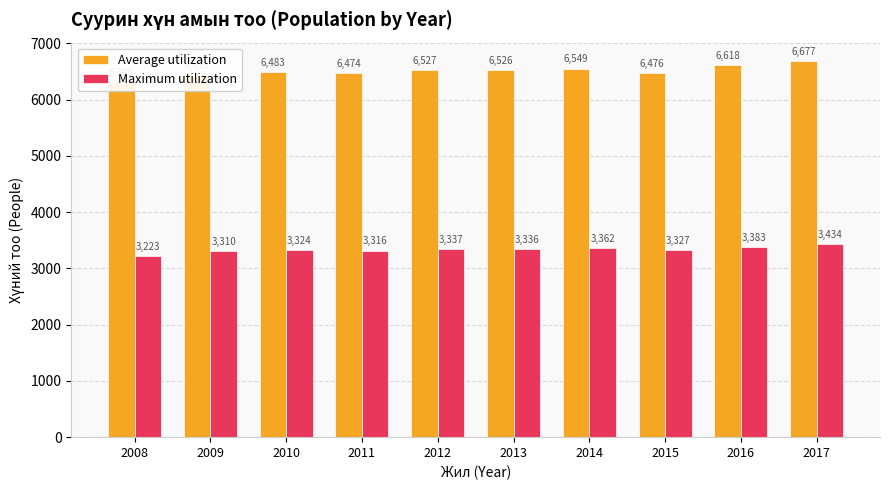

Which series has the widest spread of values?

Average utilization